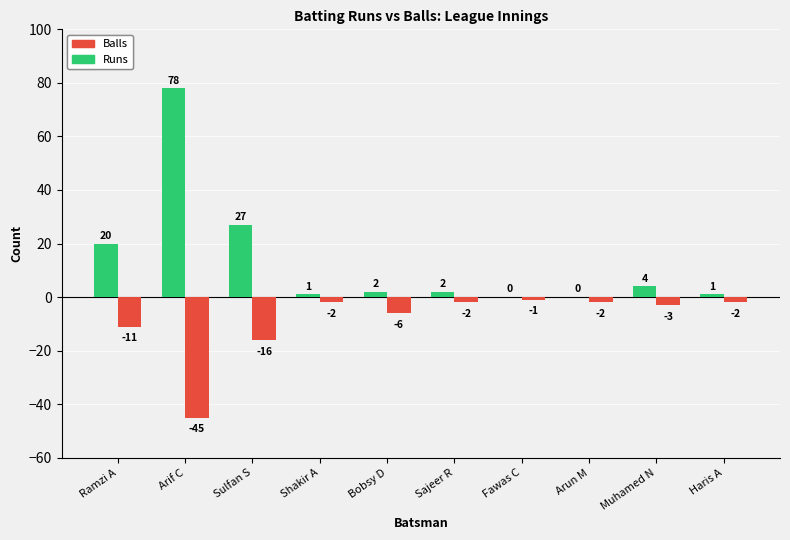

What is the difference between the Runs values at Sajeer R and Shakir A?

1